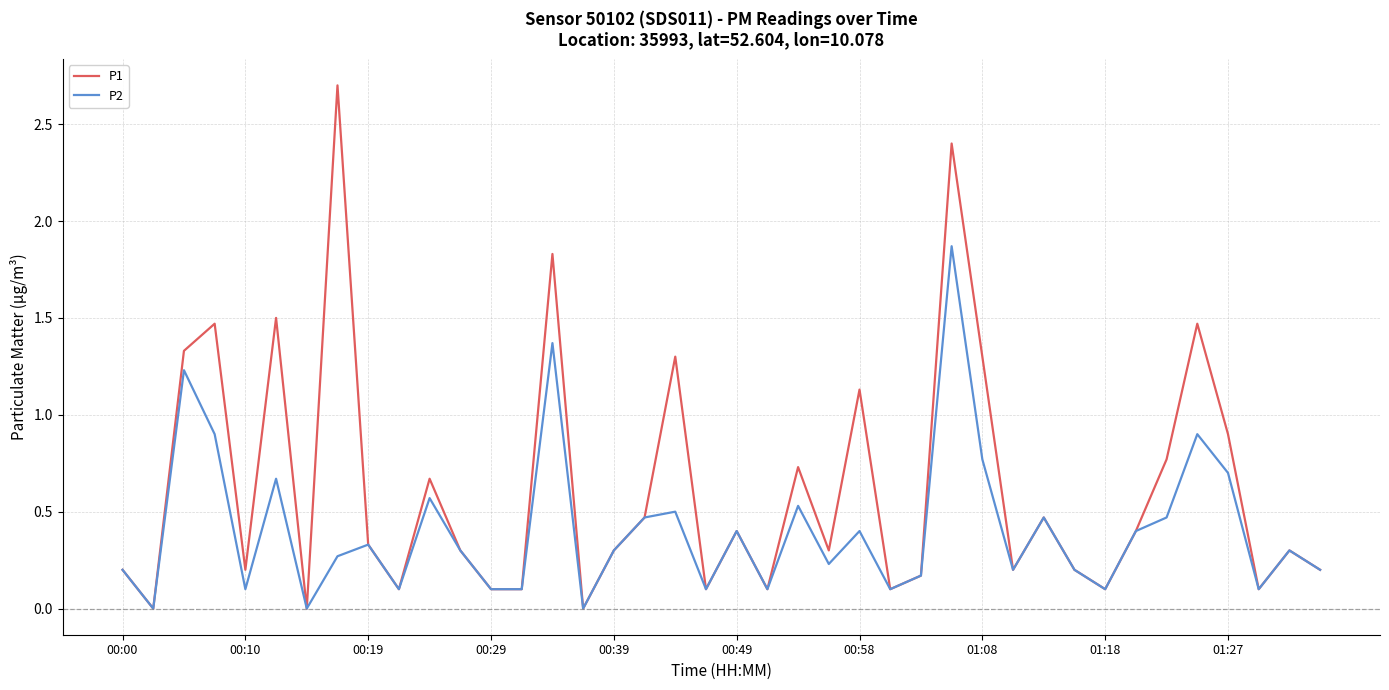

What is the maximum value shown in the chart?

2.7